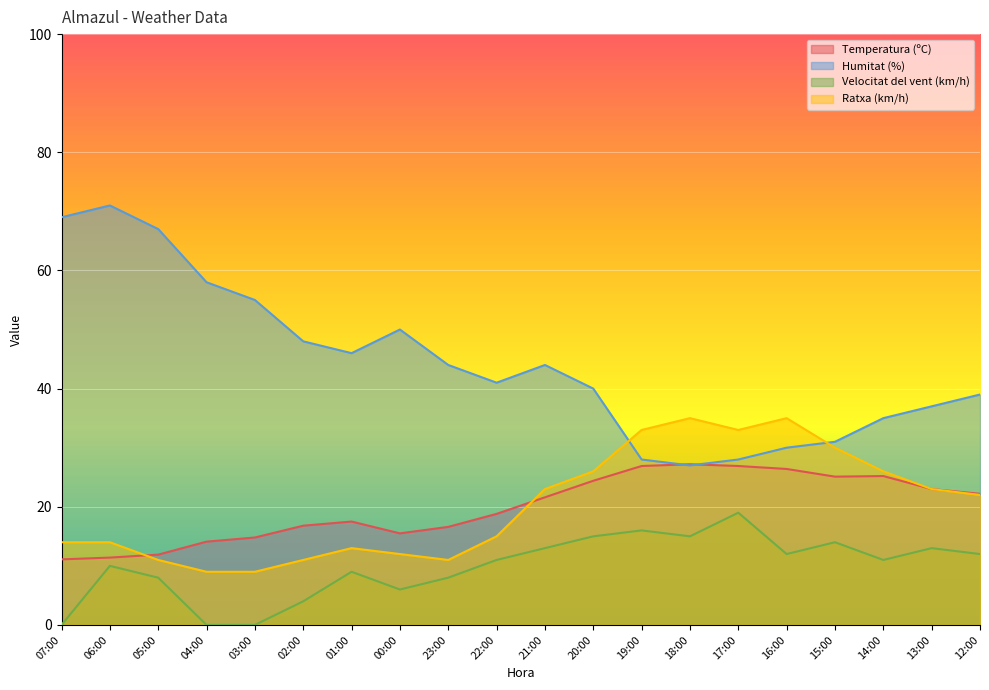

What is the label of the 1st point from the right?

12:00